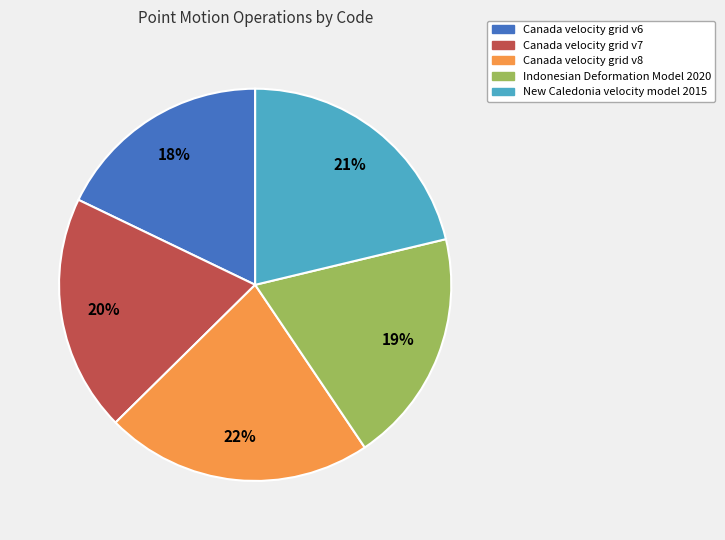

How many segments does this pie chart have?

5